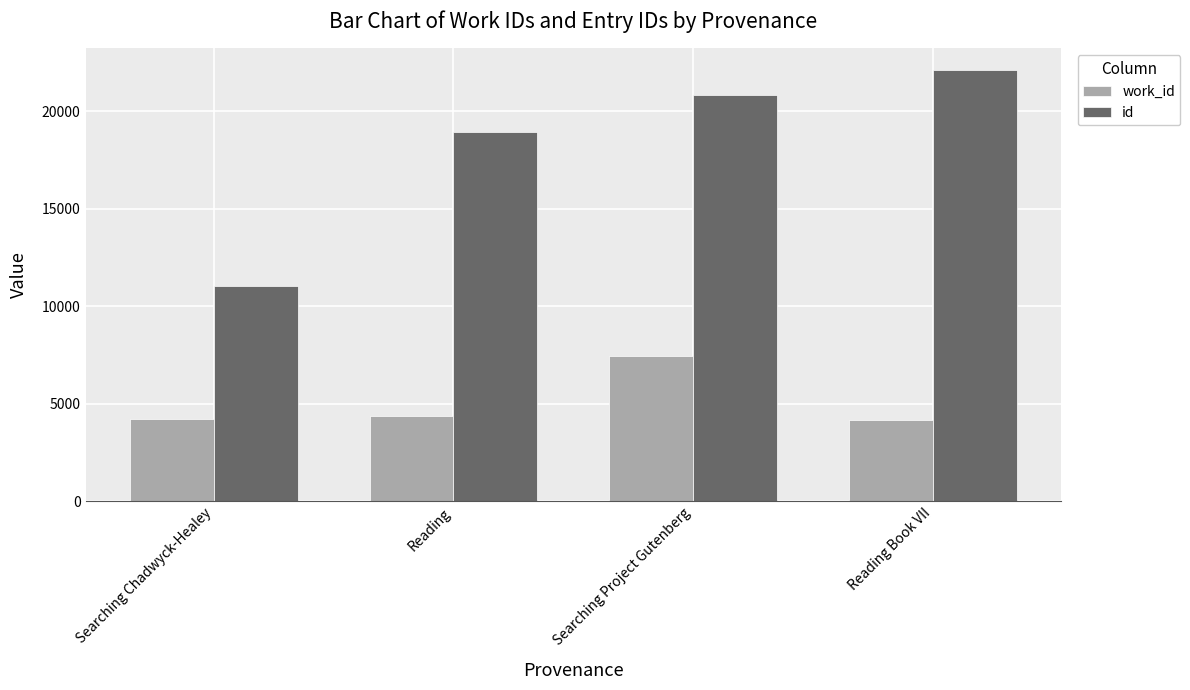

What is the value of the id bar at the 4th from the left?

22108